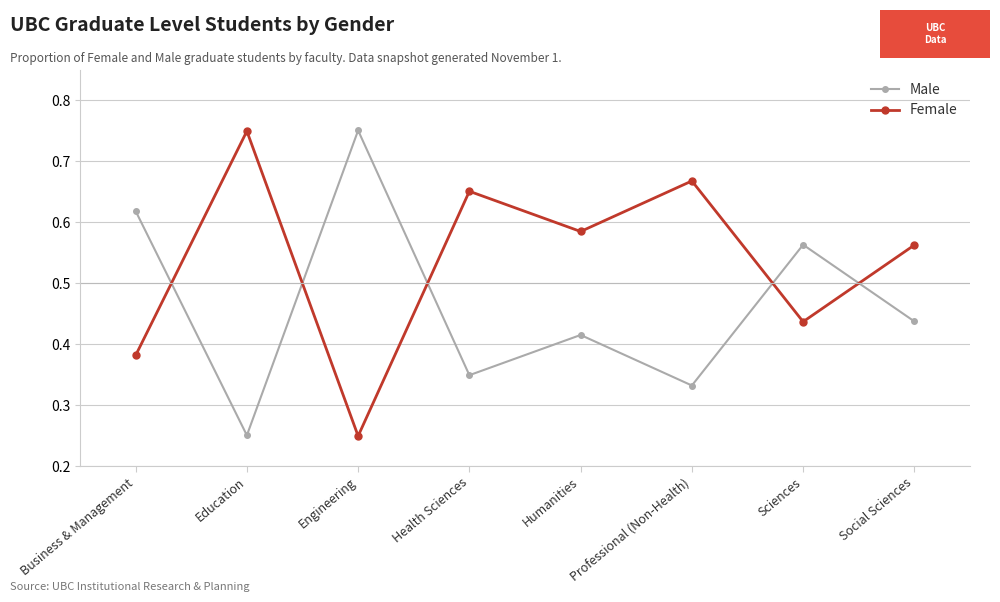

True or false: Female has more than 1 points higher than both neighbors.

True